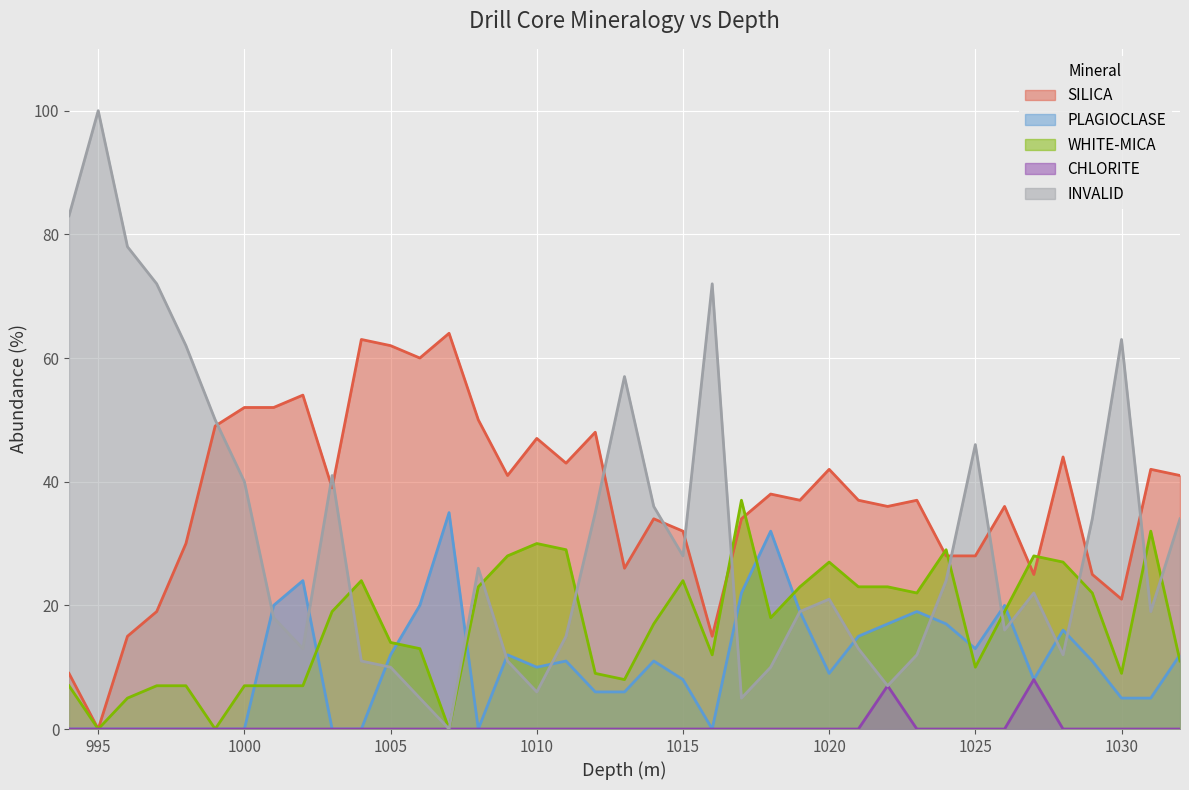

What is the total value across all series at 1002?

98